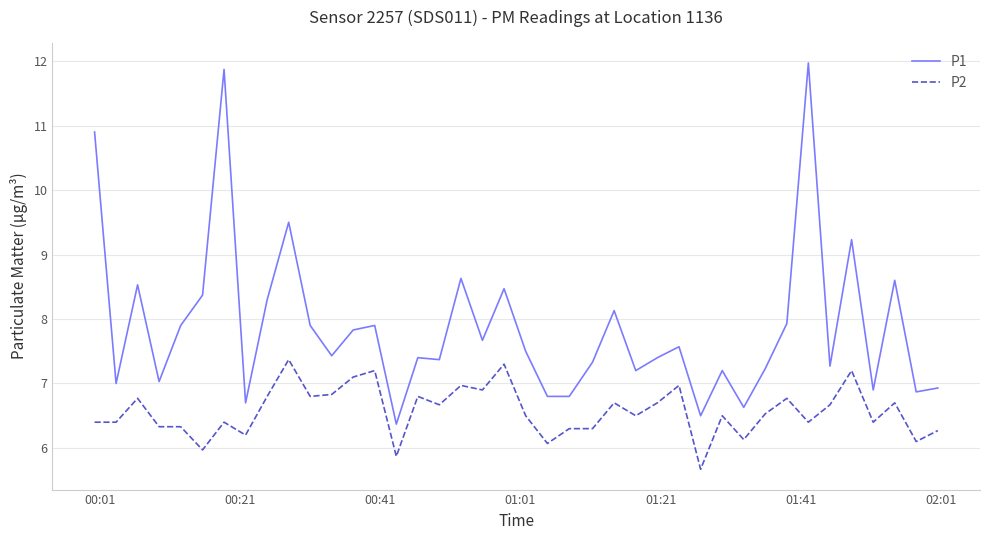

Which series has the largest total across all categories?

P1